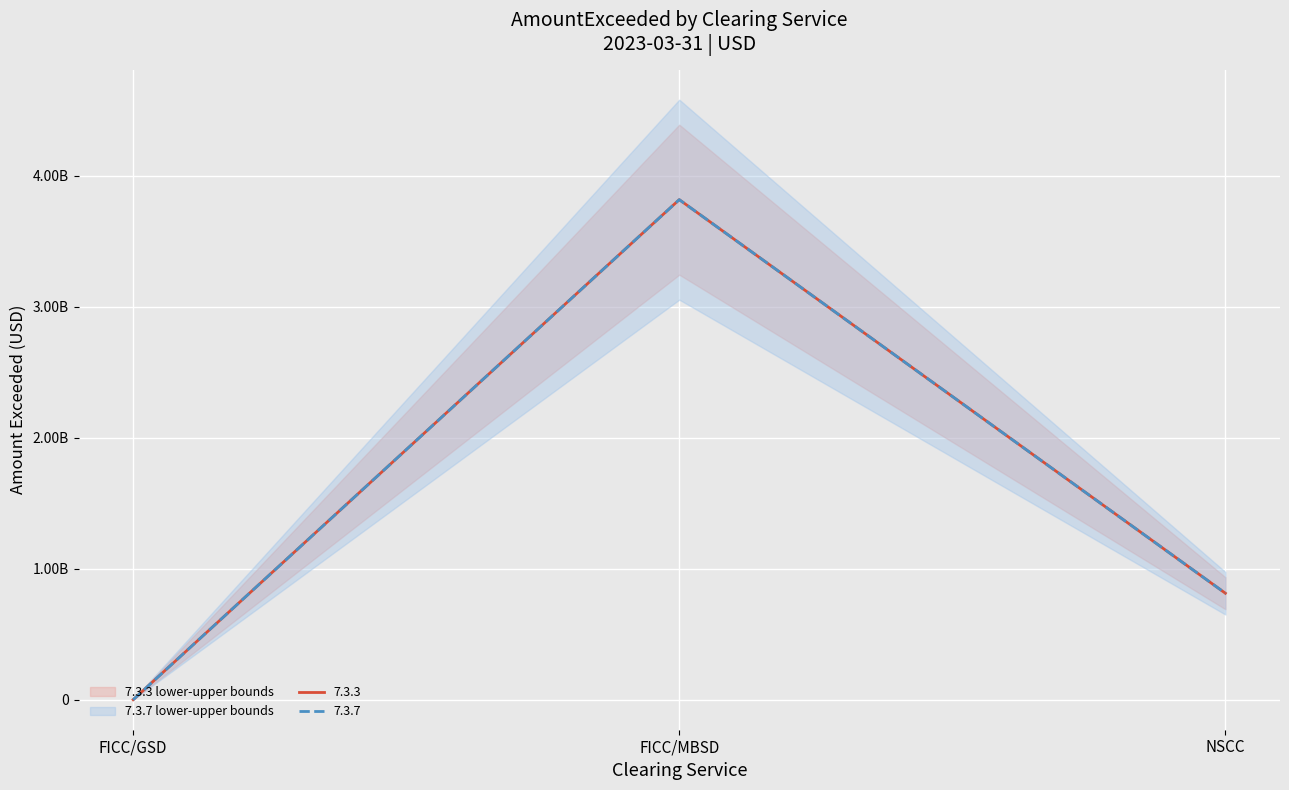

Rank the series at FICC/GSD from highest to lowest value.

7.3.3, 7.3.7